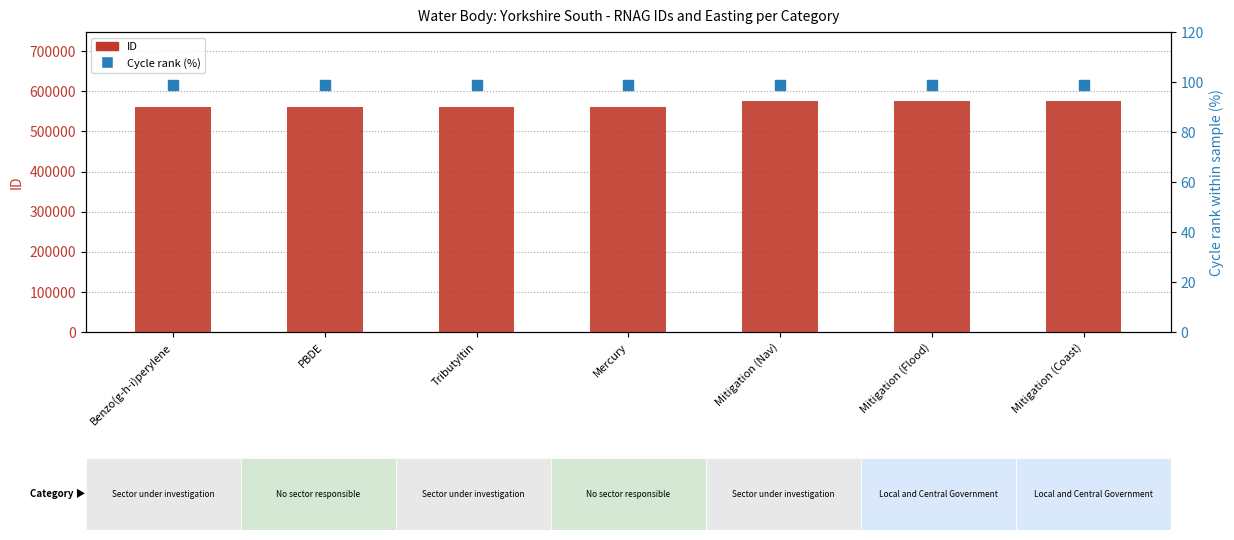

Which series reaches the minimum Y coordinate?

Cycle rank (%)